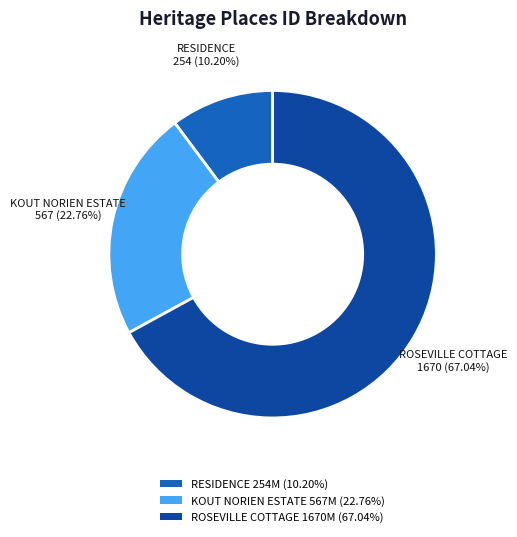

To the nearest percent, what is the difference between the RESIDENCE and ROSEVILLE COTTAGE slice percentages?

57%